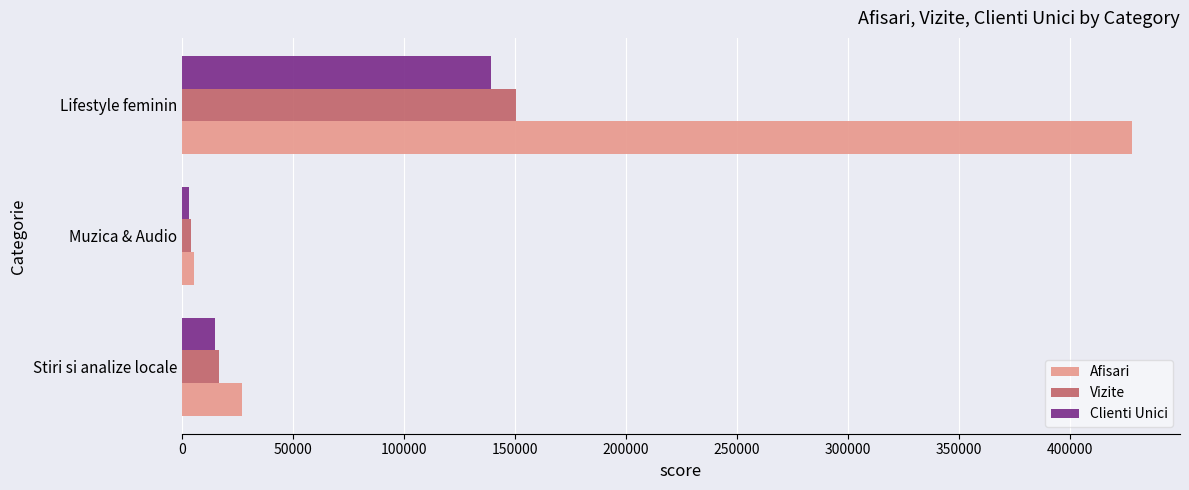

Where is Afisari nearest to the value 216839?

Stiri si analize locale